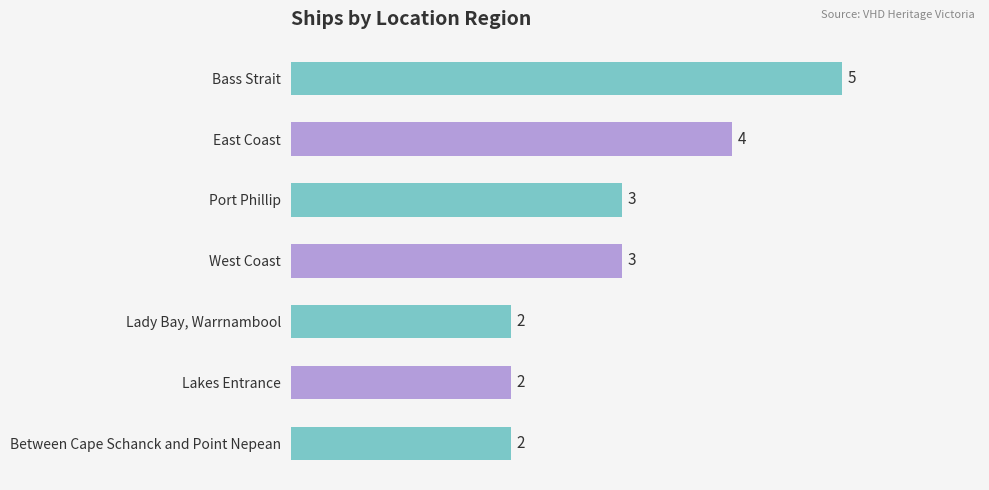

True or false: the data shows 3 at Lakes Entrance.

False